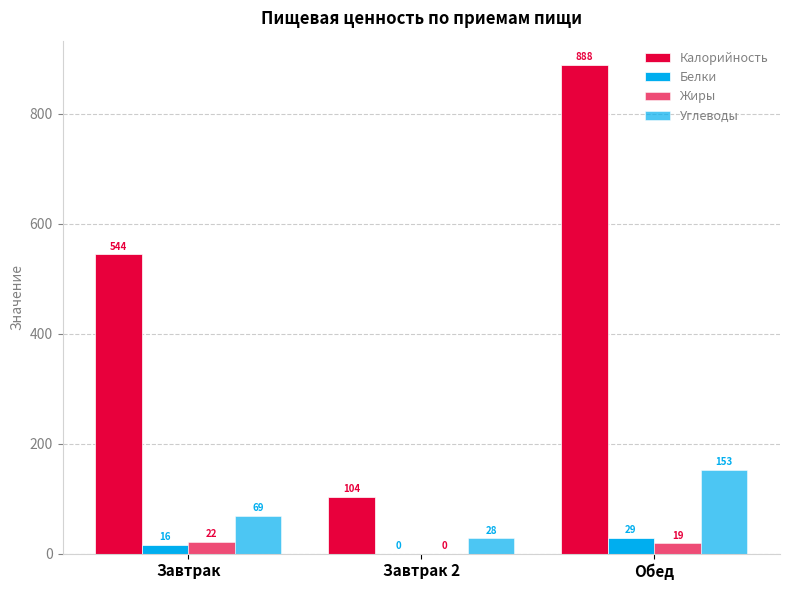

Are the bars horizontal?

No